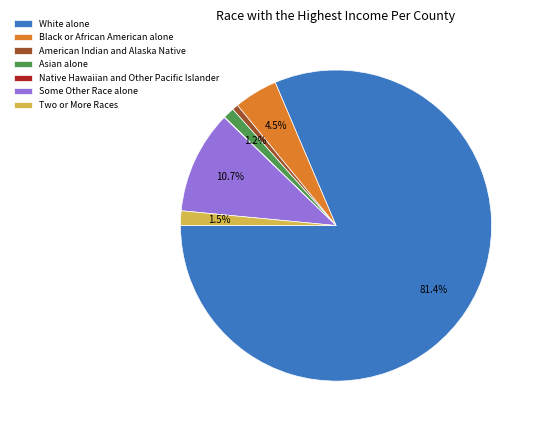

To the nearest percent, what is the average slice percentage?

14%